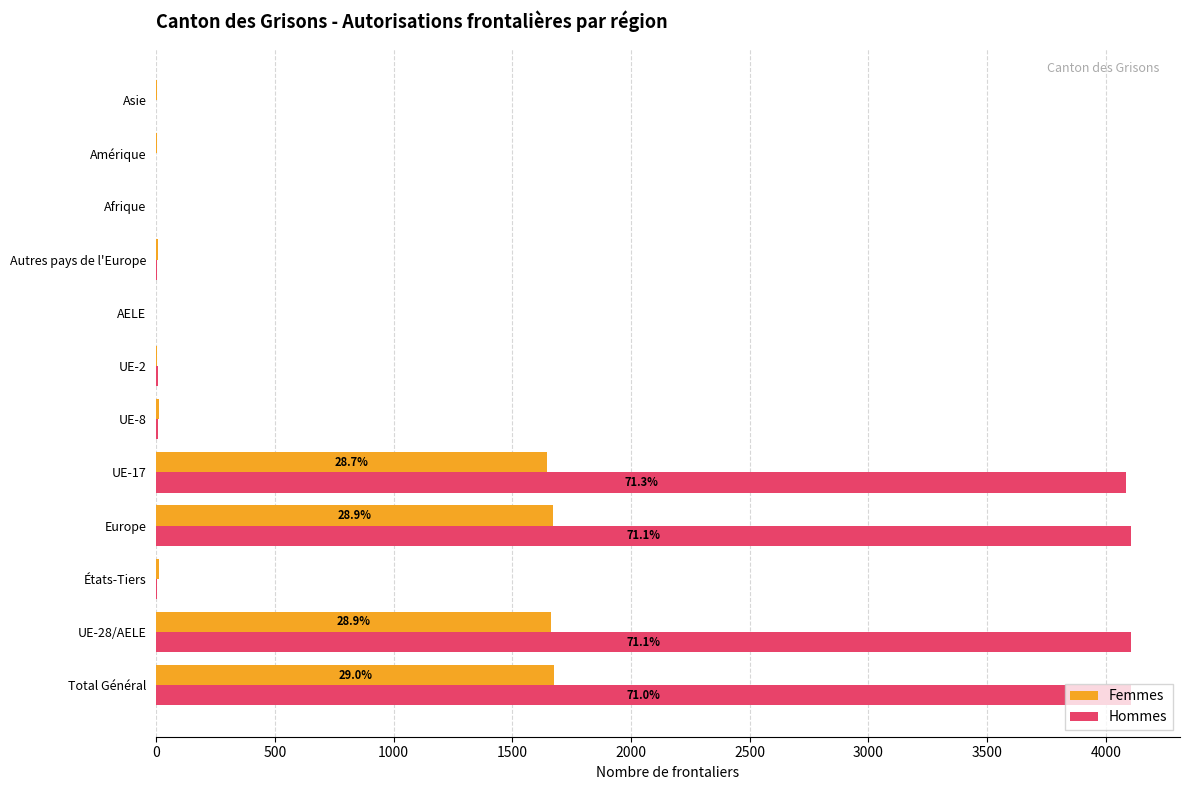

The value of Femmes at Total Général is 1677. True or false?

True